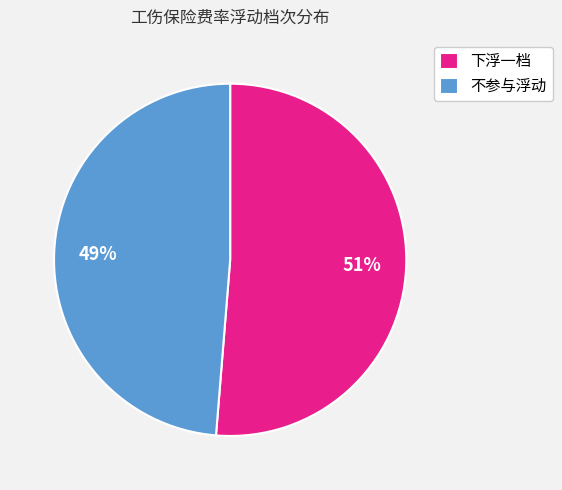

What is the largest slice in the pie chart?

下浮一档